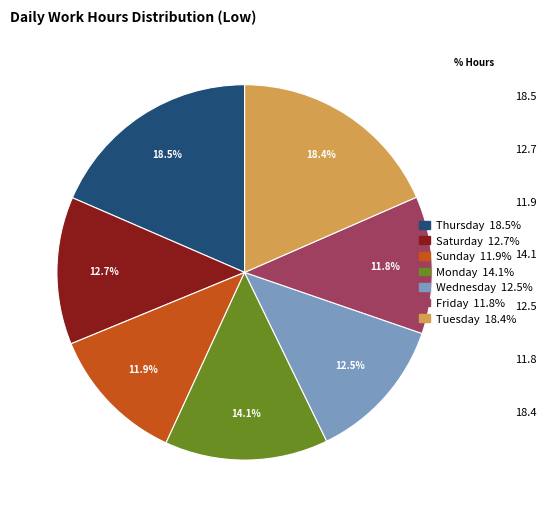

Is there a majority slice in this chart?

No